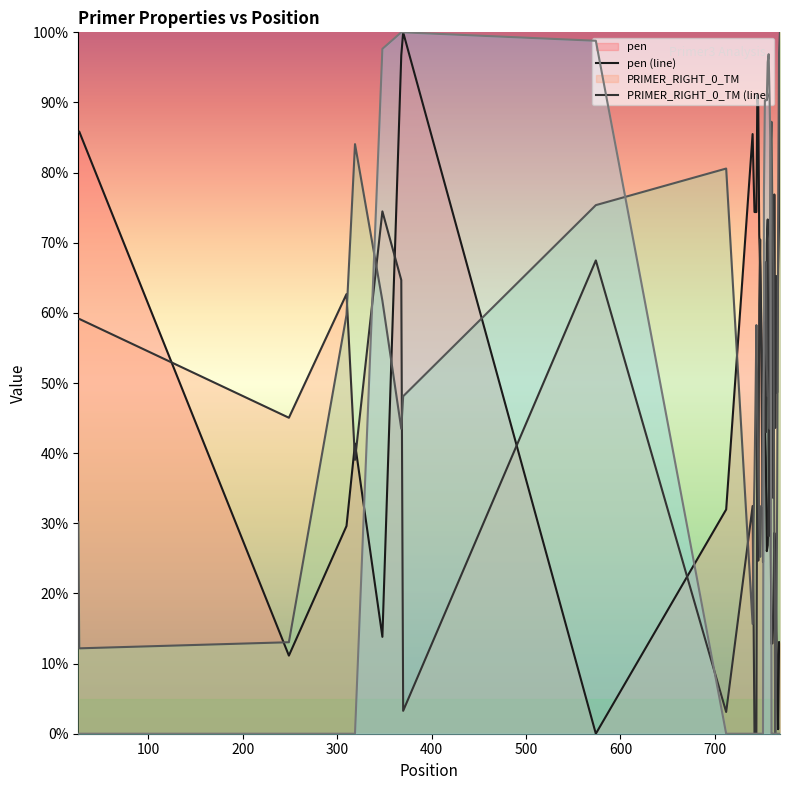

What is the greatest value displayed?

100.0